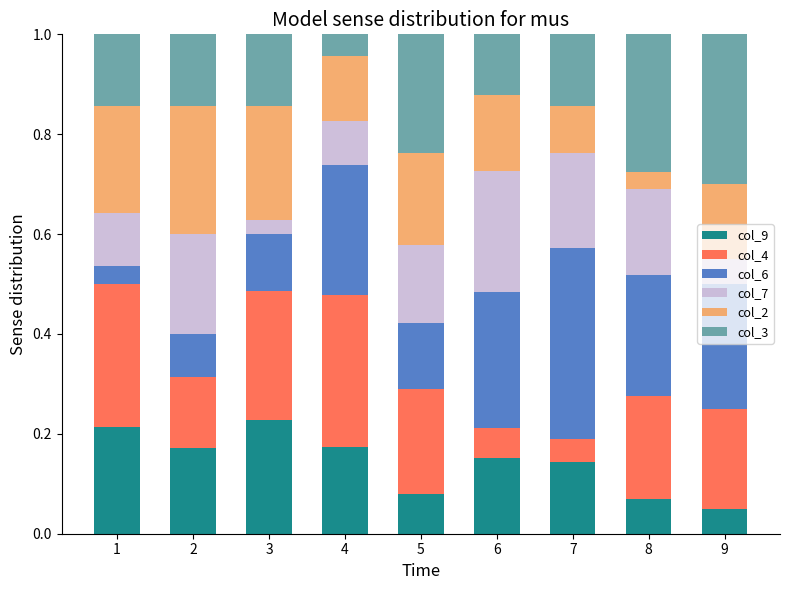

What is the total value across all series at 6?

1.0